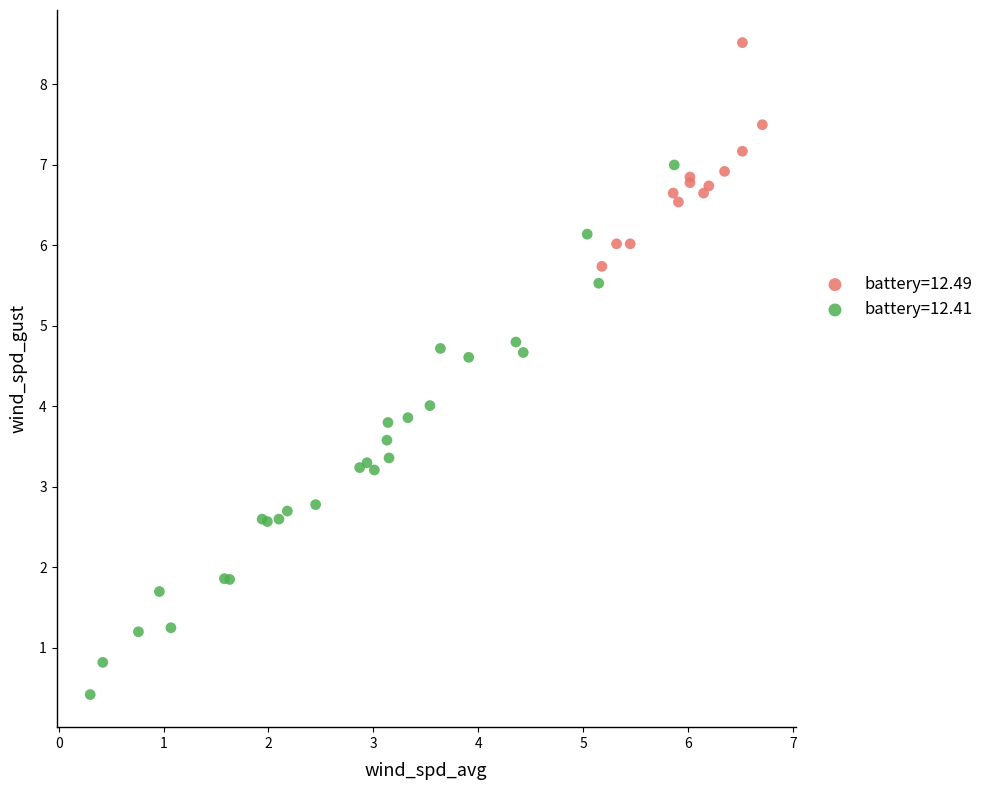

Which series has the largest Y range (max minus min)?

battery=12.41